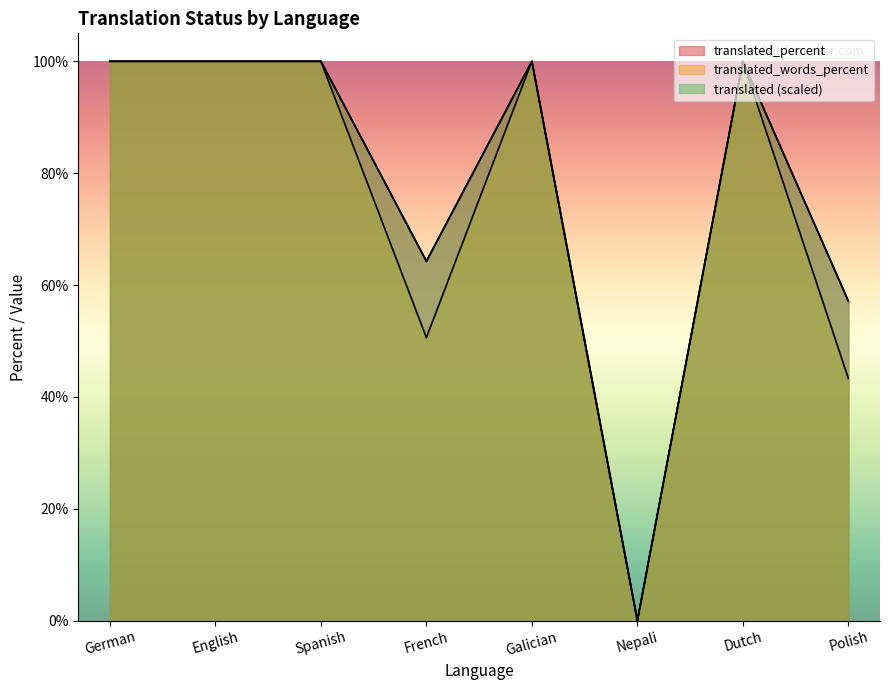

How many lines are shown in the chart?

3